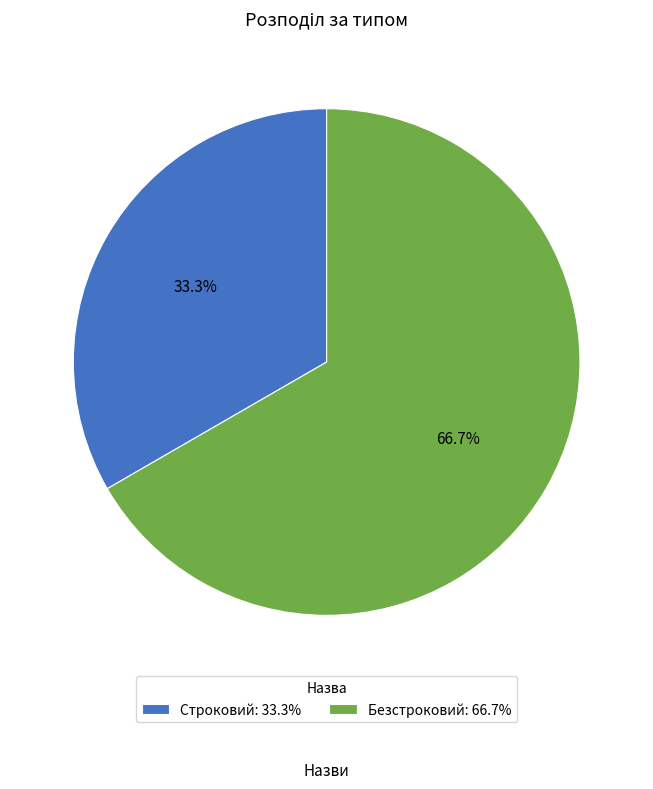

To the nearest percent, what percentage of the pie is Безстроковий?

67%